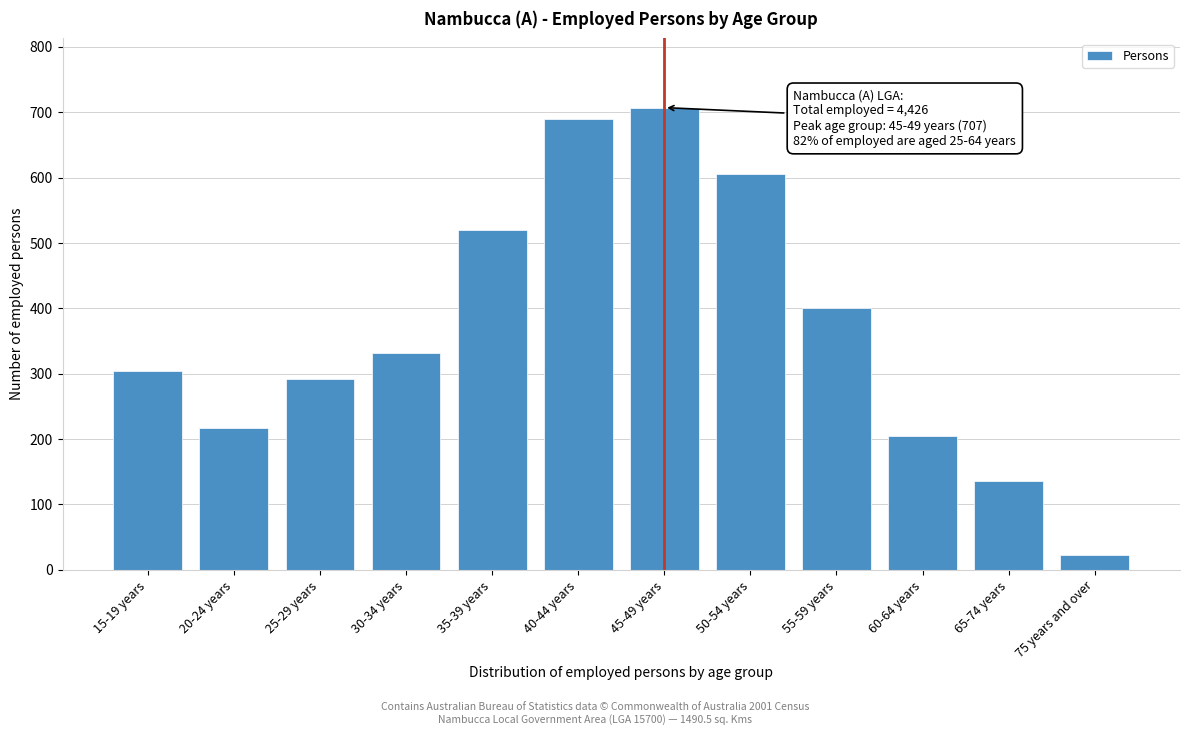

Reading left to right, extract all data points from this chart.

304	217	292	331	520	689	707	605	400	204	135	22